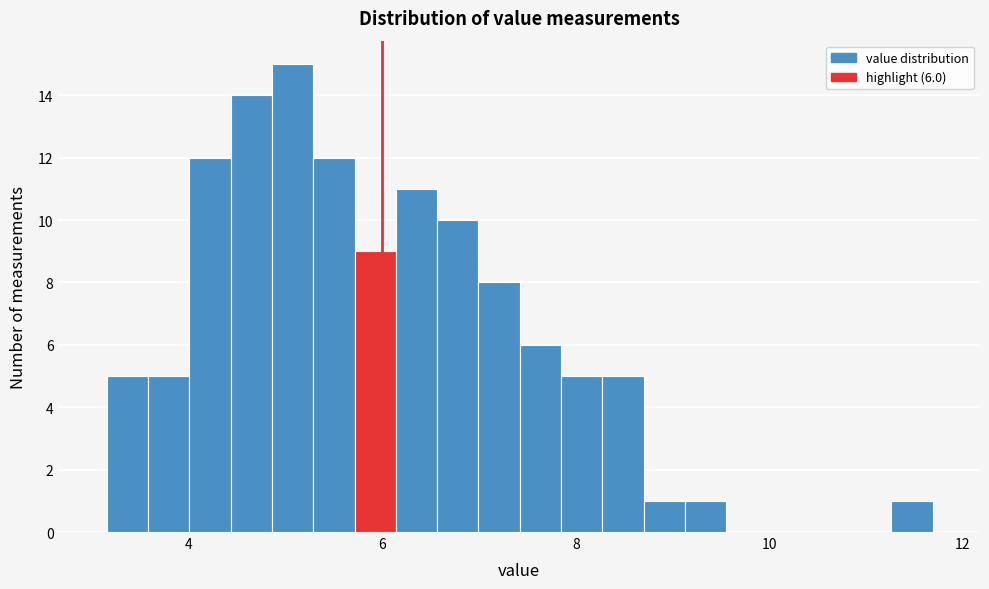

Around what value on the x-axis is the tallest bar? Give the approximate position of its centre, as read against the axis.

5.0